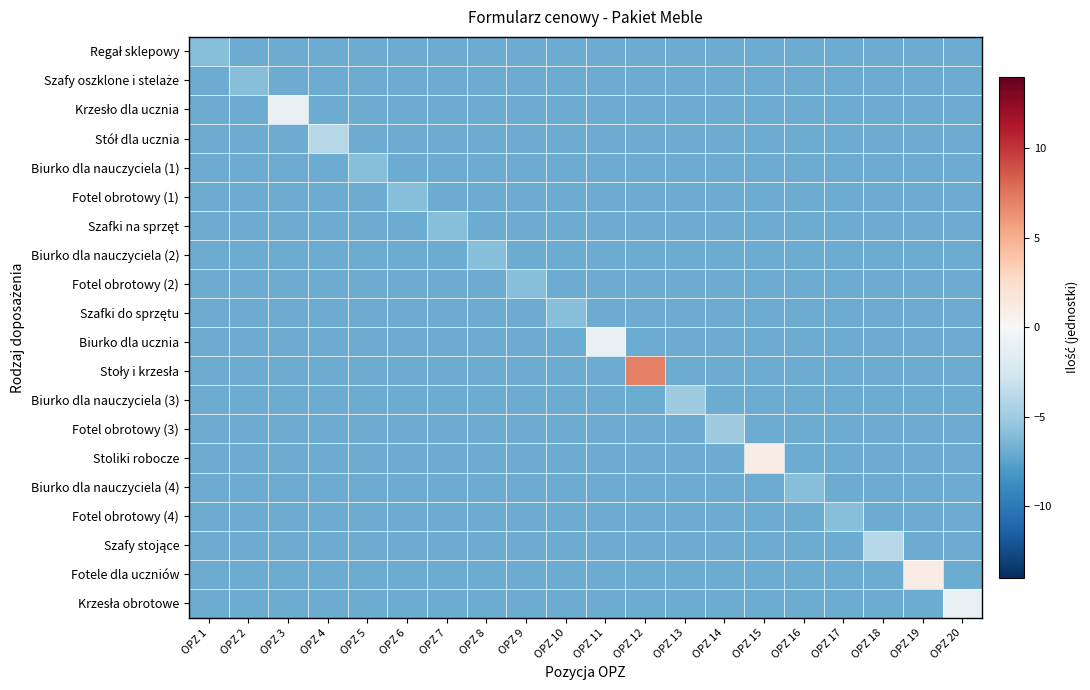

What is the total value across all series at OPZ 20?

-134